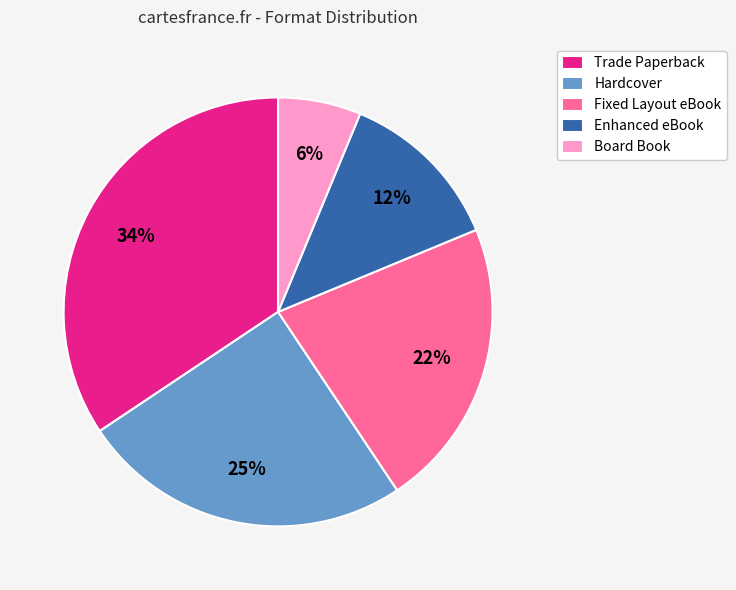

To the nearest percent, what is the average slice percentage?

20%